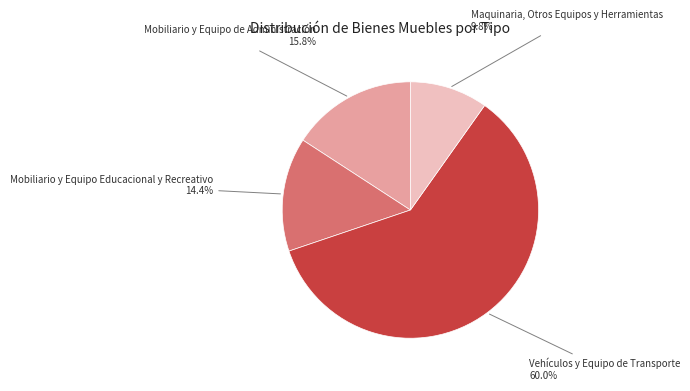

Count the number of slices in the pie.

4